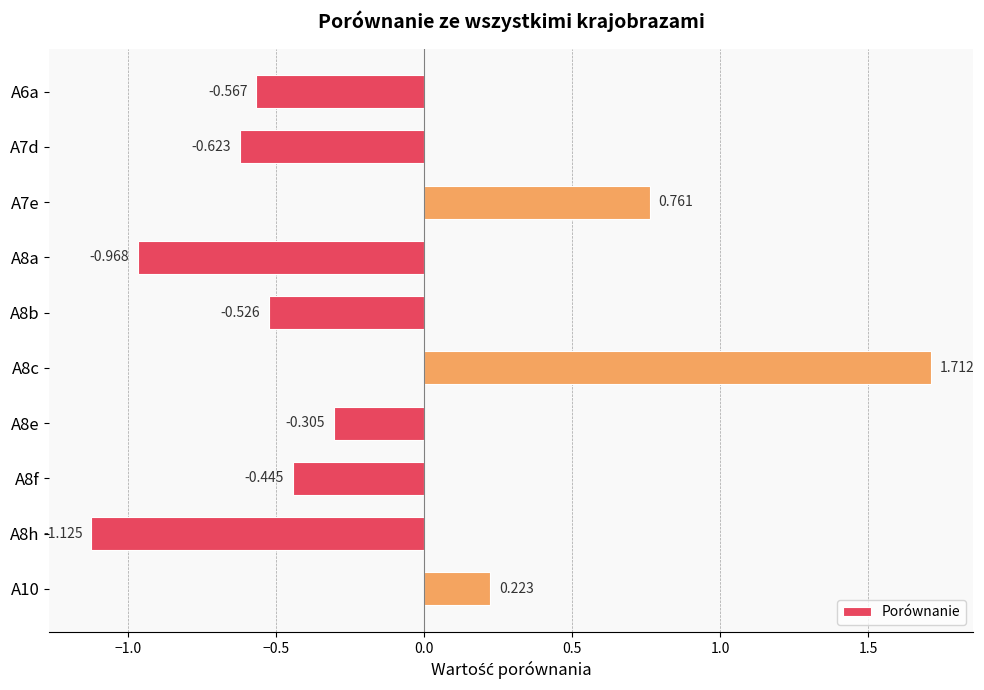

Which label corresponds to the smallest value in the chart?

A8h